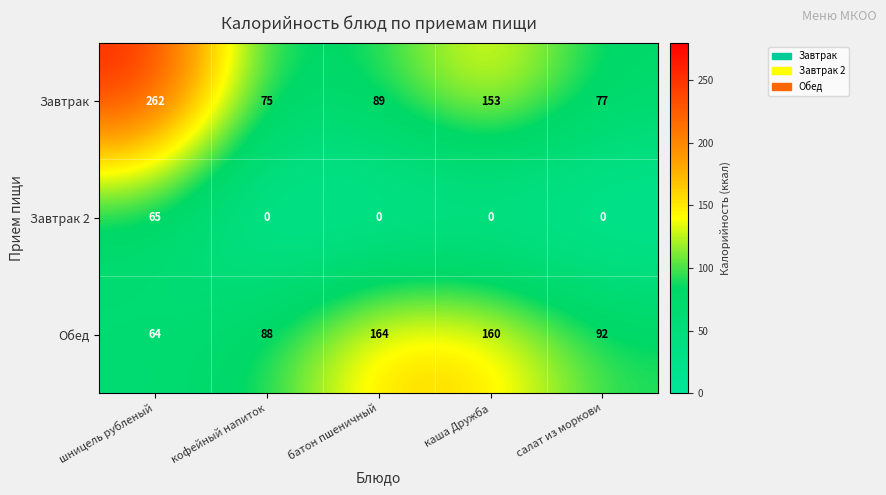

Count the number of categories in the chart.

5